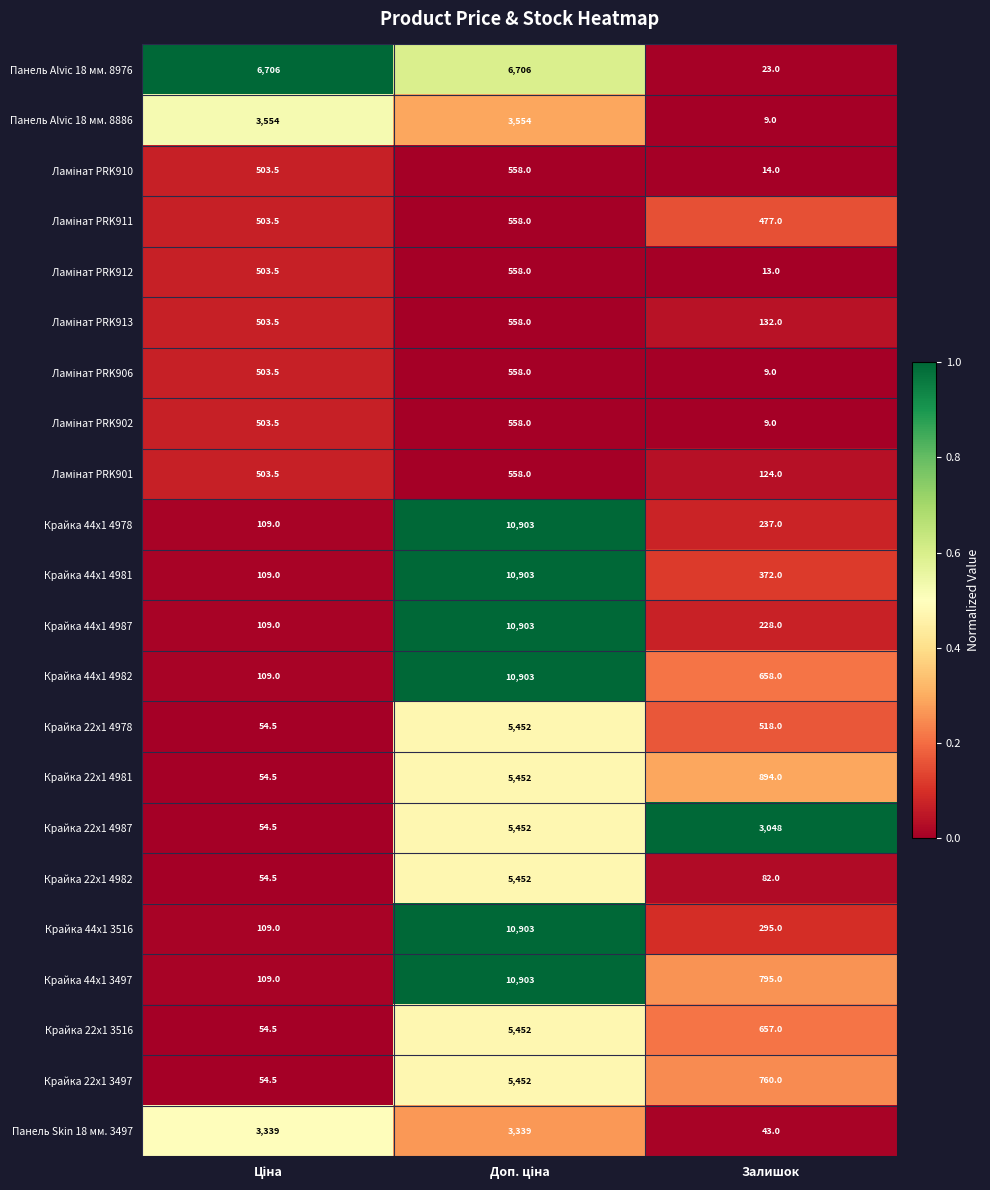

Which series has the largest total across all categories?

Панель Alvic 18 мм. 8976